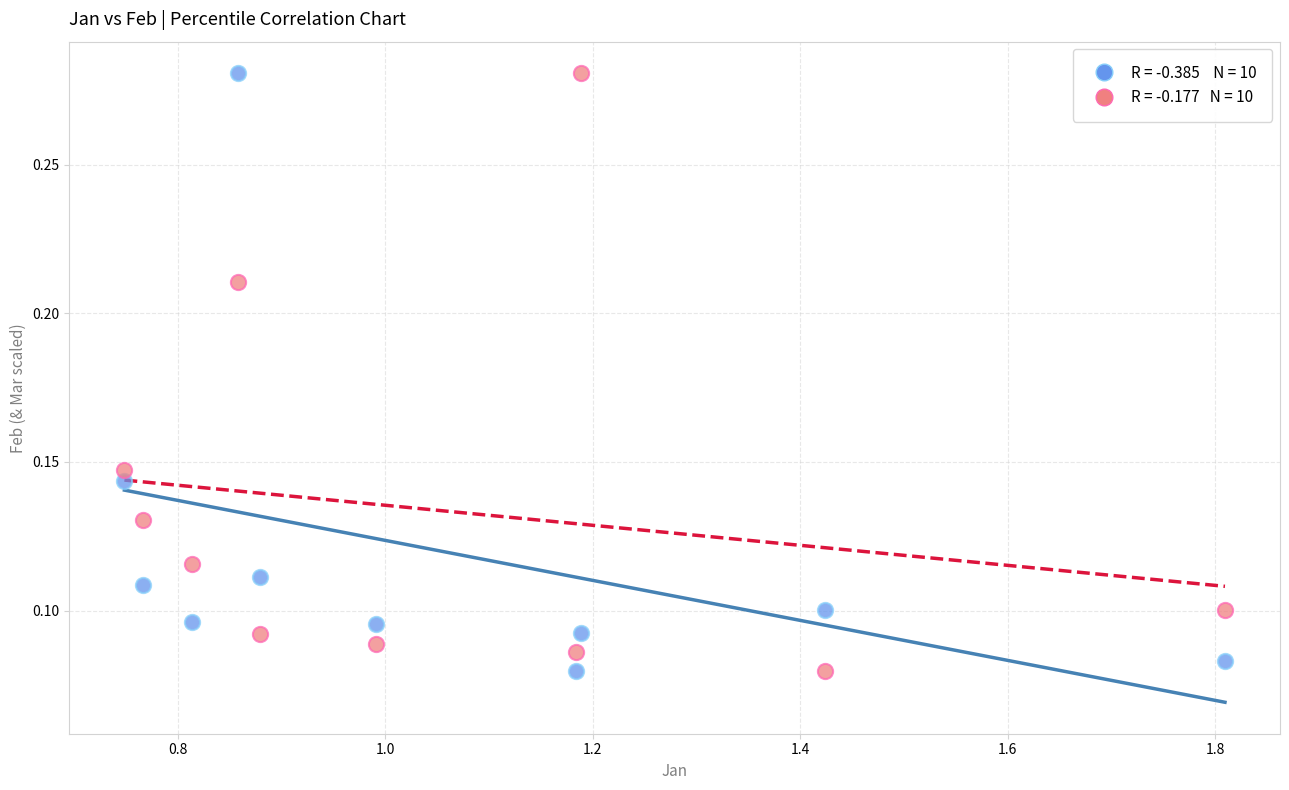

Across all data points, what is the range of X values (max minus min)?

1.1